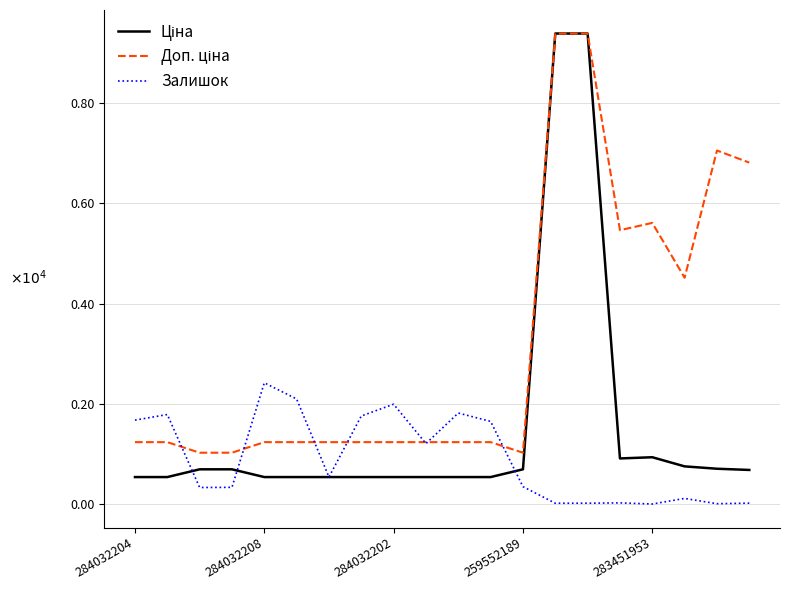

Is this an area chart (filled region under the line)?

No